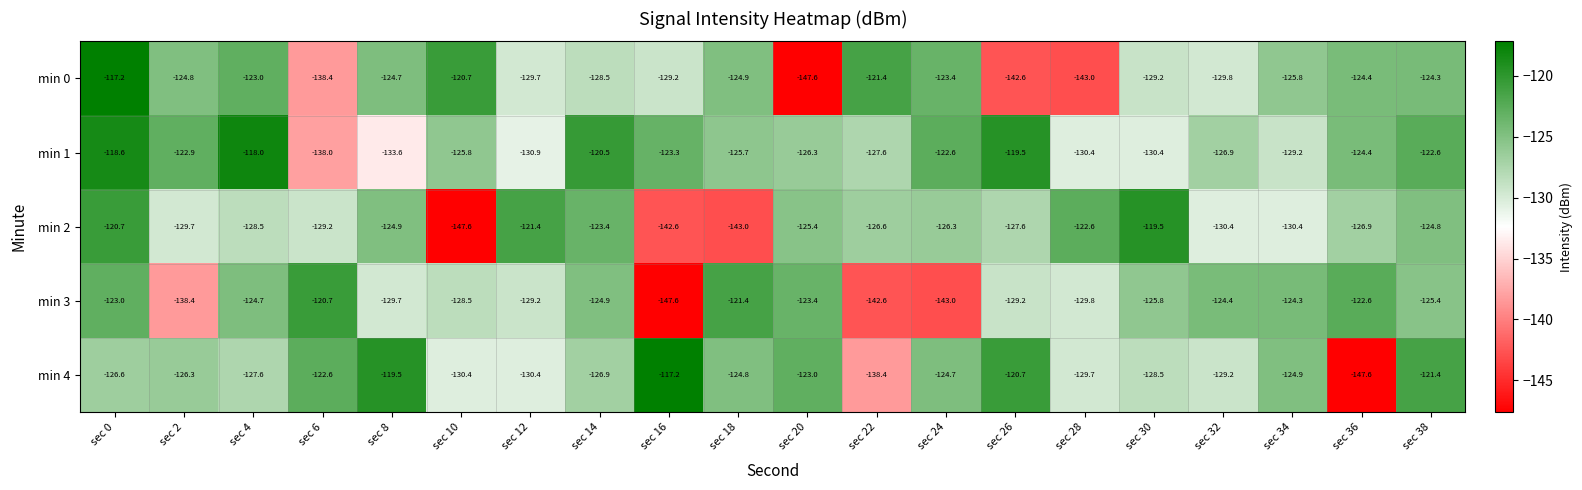

What is the difference between the highest and lowest values at sec 38?

4.0